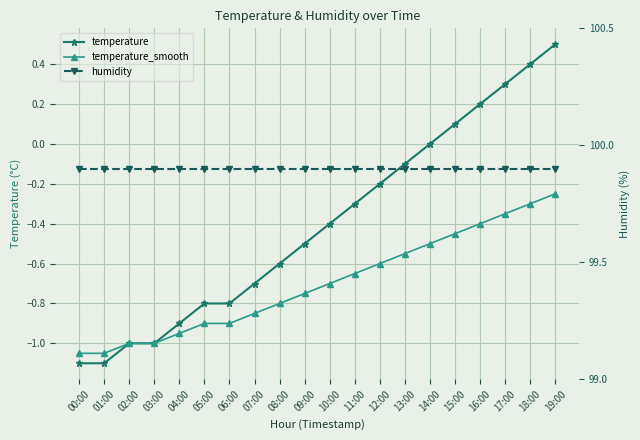

What is the difference between the maximum and minimum values in the temperature_smooth series?

0.8